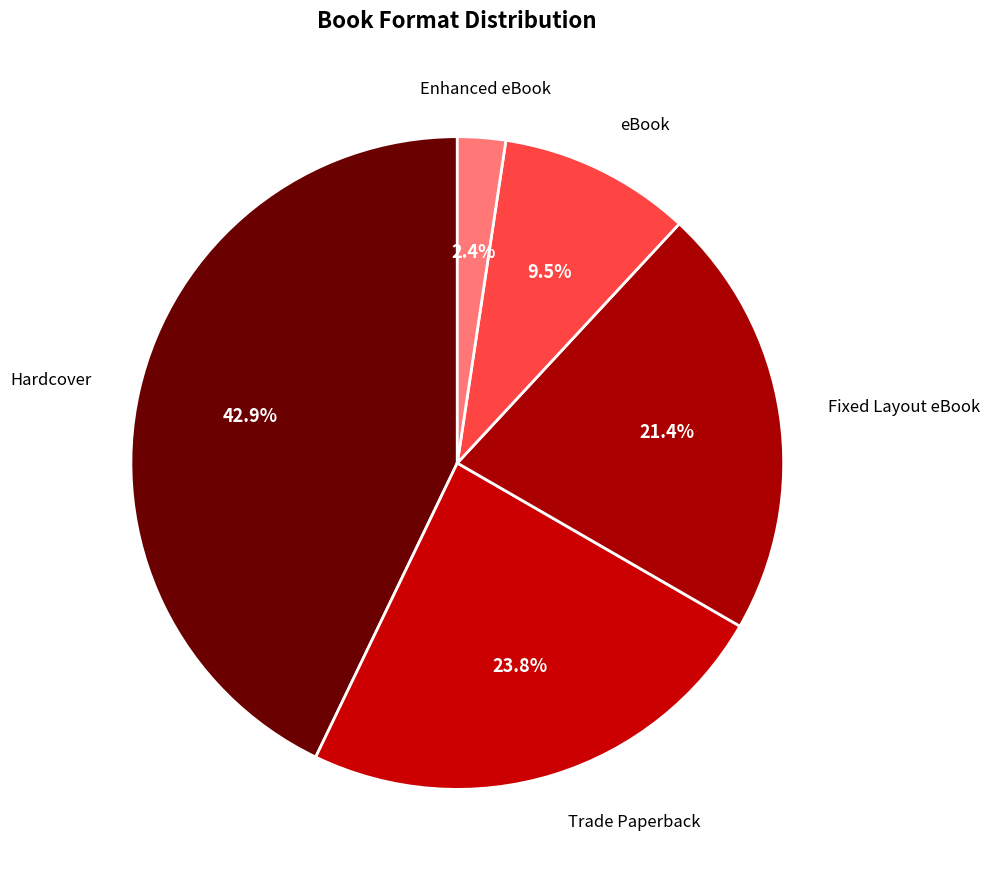

To the nearest percent, what is the difference between the largest and smallest slice percentages?

40%